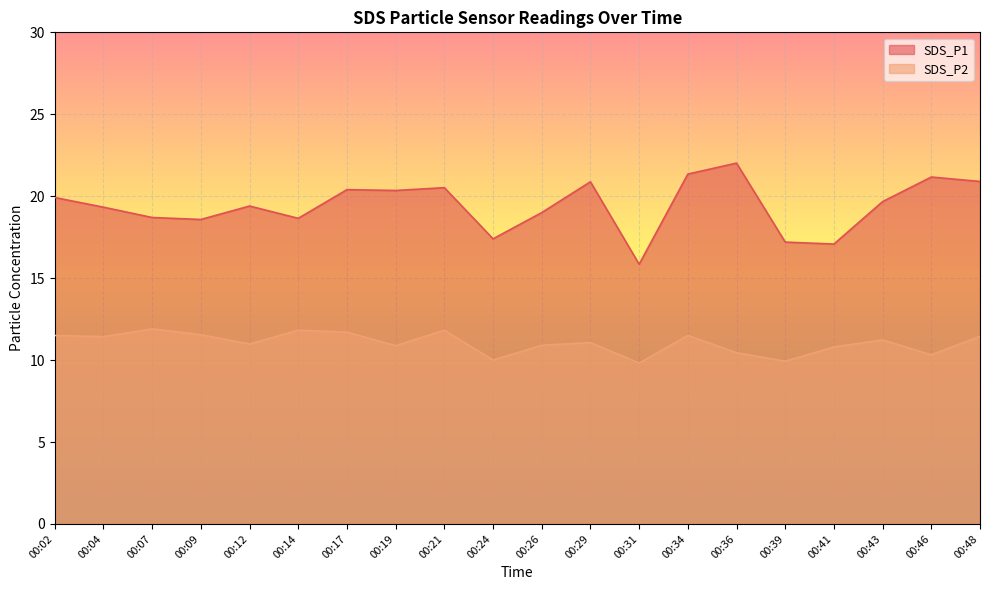

What is the value of the SDS_P2 point at the 14th from the left?

11.5